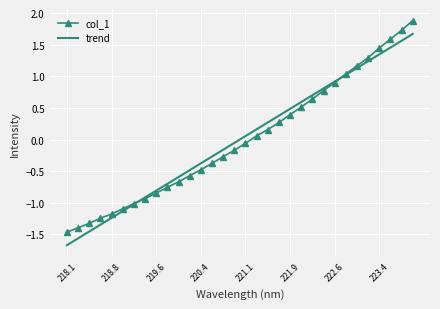

True or false: trend and col_1 intersect in this chart.

True